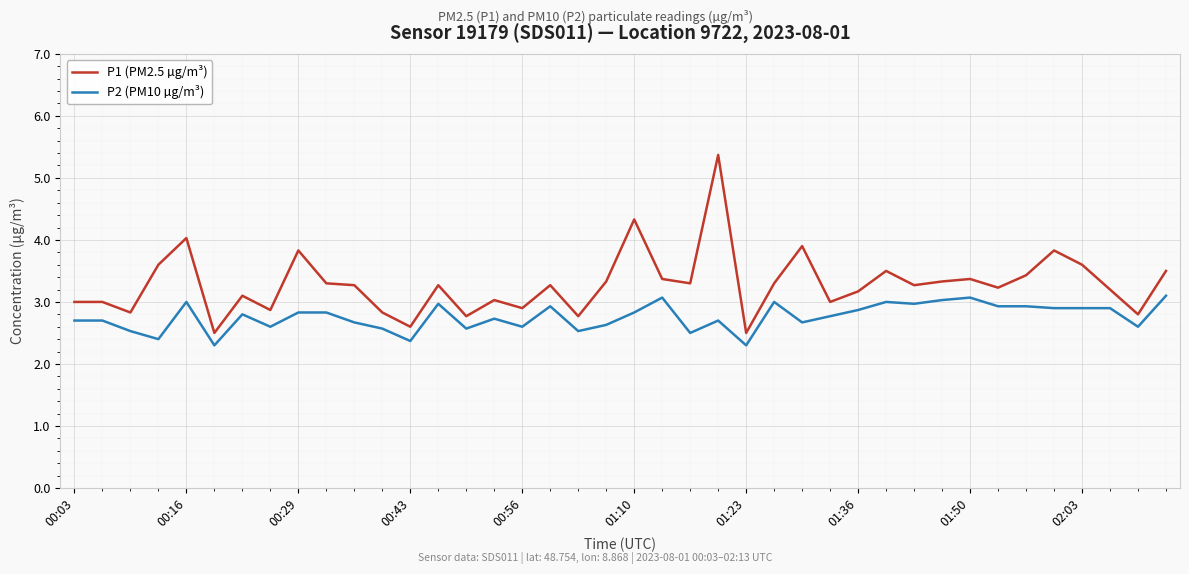

List the series in order of their peak value, highest first.

P1 (PM2.5 µg/m³), P2 (PM10 µg/m³)